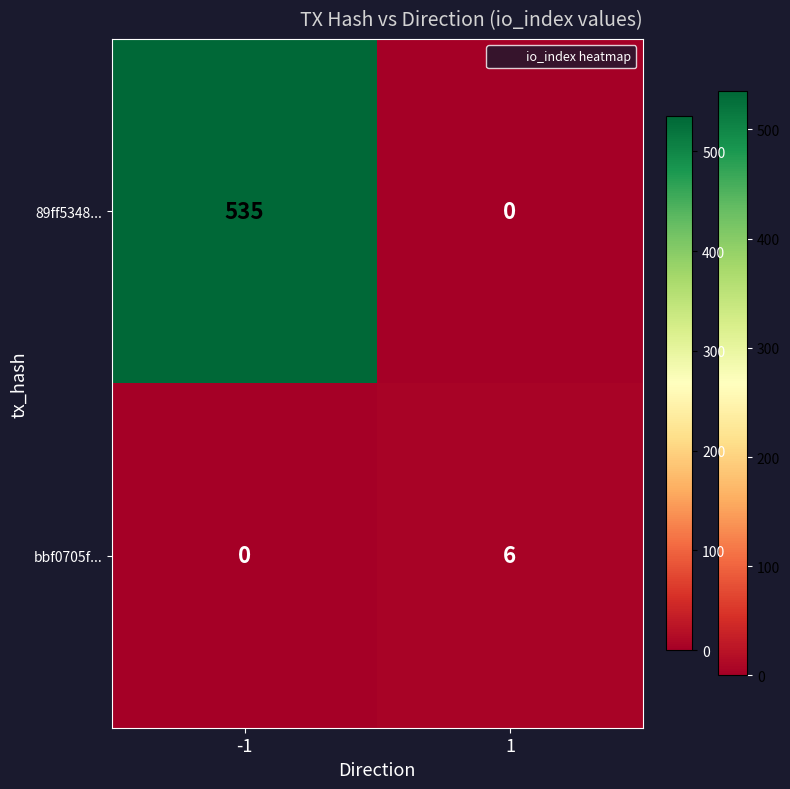

Reading left to right, what are all the values shown in this chart?

89ff5348...: -1=535	1=0
bbf0705f...: -1=0	1=6